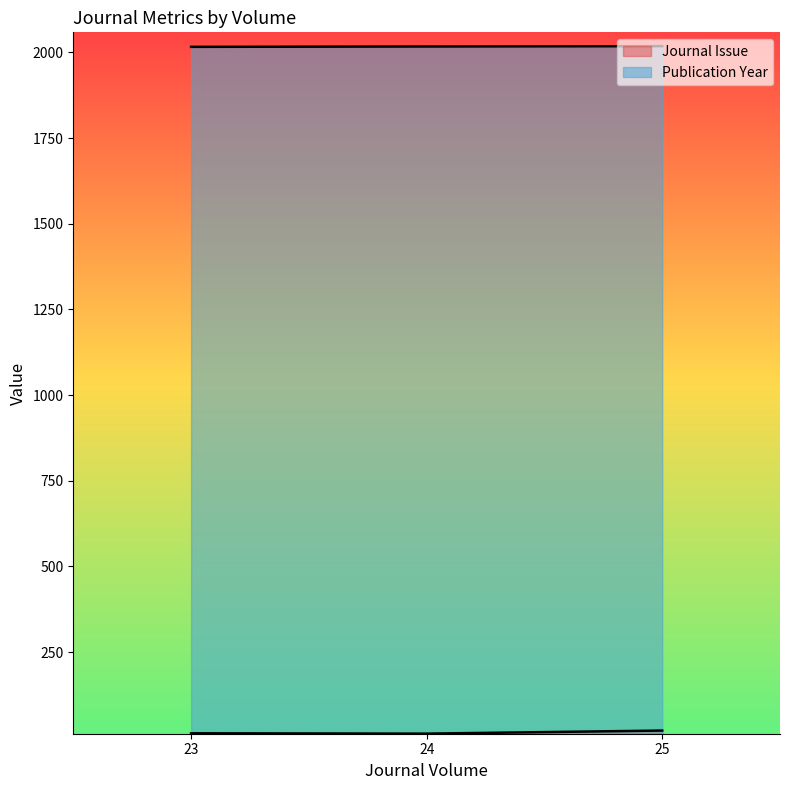

Count the number of categories in the chart.

3